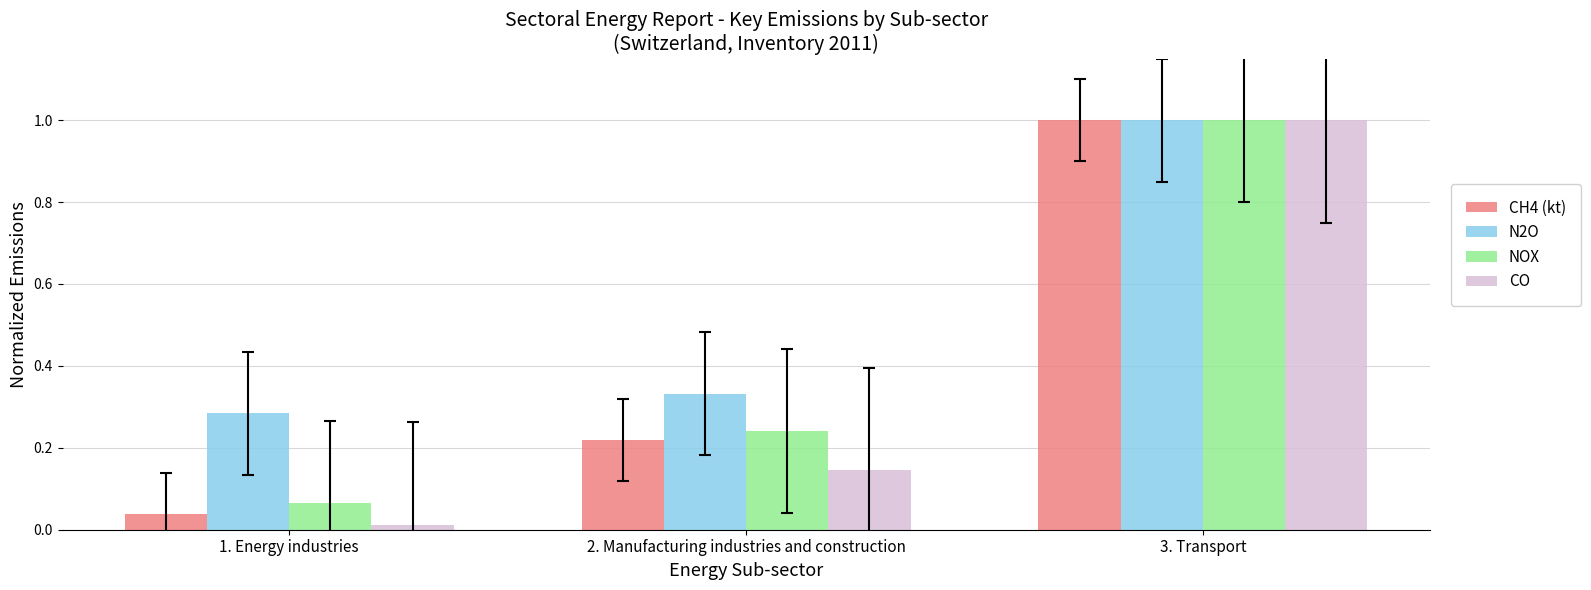

Which series has the largest total across all categories?

N2O